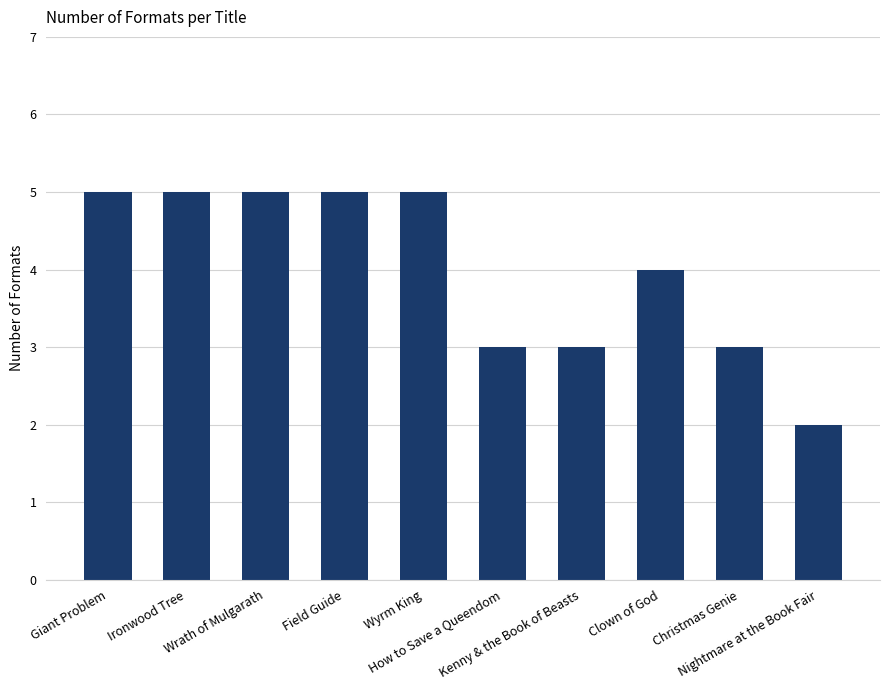

Does the chart contain stacked bars?

No